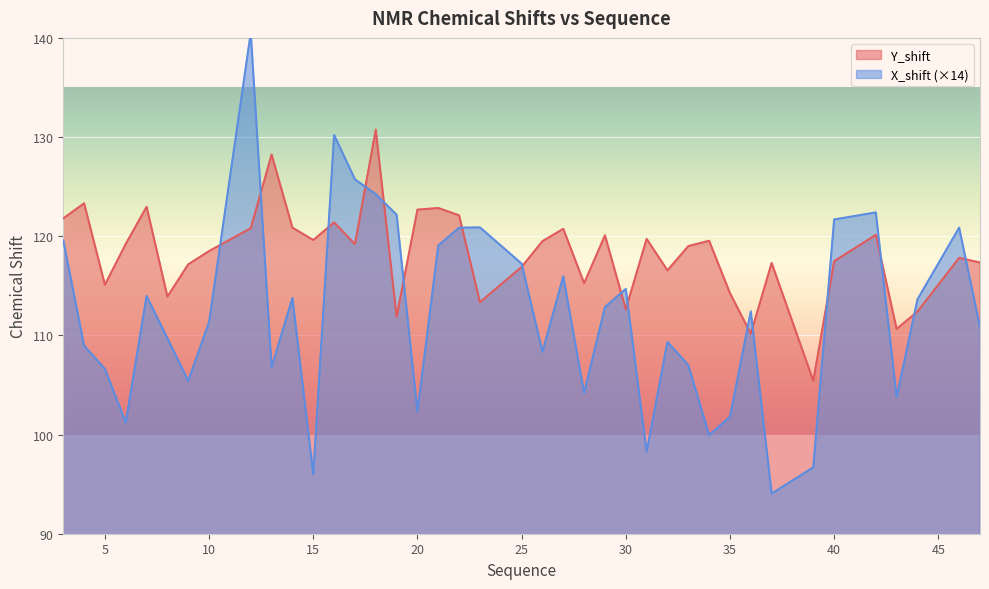

In Y_shift, how many points are higher than both neighbors (excluding endpoints)?

13